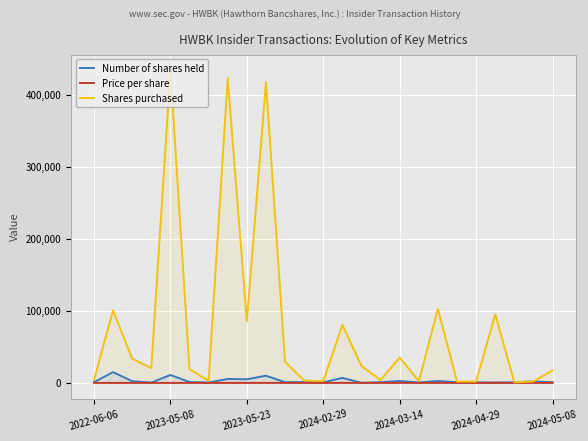

Reading left to right, transcribe all the data shown in this chart.

Number of shares held: 1000.0	15000.0	2400.0	500.0	11000.0	1259.0	500.0	5500.0	5000.0	10000.0	1000.0	1200.0	700.0	7000.0	132.0	1000.0	2712.0	581.0	2712.0	1000.0	773.0	500.0	830.0	1976.0	1000.0
Price per share: 19.6	19.6	18.7	19.1	19.0	19.5	19.5	19.1	20.4	20.0	21.5	21.6	23.2	22.3	18.0	18.8	18.2	18.4	18.3	18.6	18.6	18.5	25.0	25.4	26.9
Shares purchased: 4103.0	100592.0	33657.0	20559.0	434013.0	19165.0	3103.0	423013.0	85592.0	417513.0	29342.0	3255.0	2603.0	80592.0	23484.0	4032.0	35237.0	2552.0	102639.0	1830.0	1971.0	95388.0	830.0	1976.0	17417.0